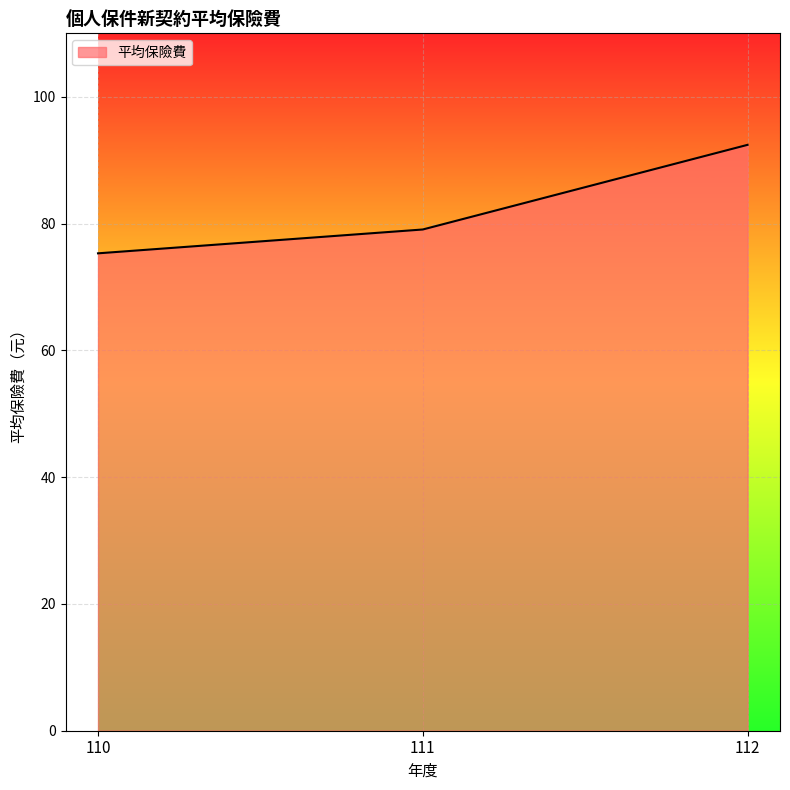

The value at 110 is 75.3. True or false?

True